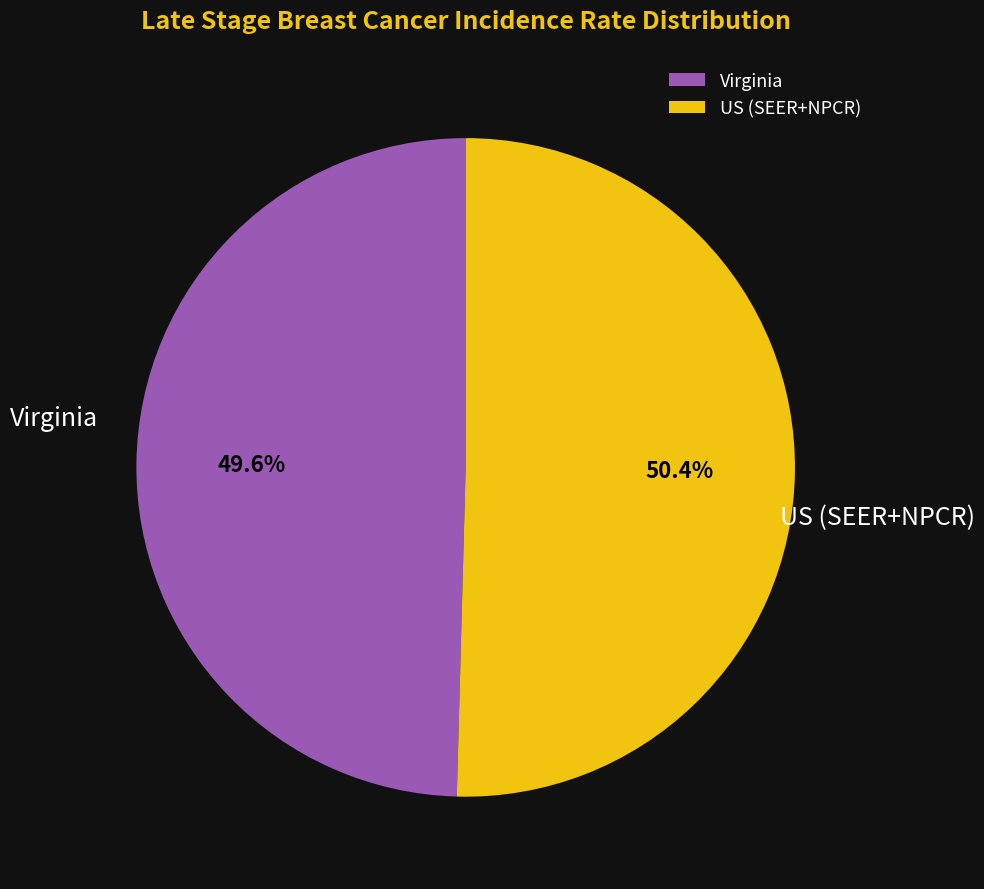

To the nearest percent, what is the combined percentage of US (SEER+NPCR) and Virginia?

100%